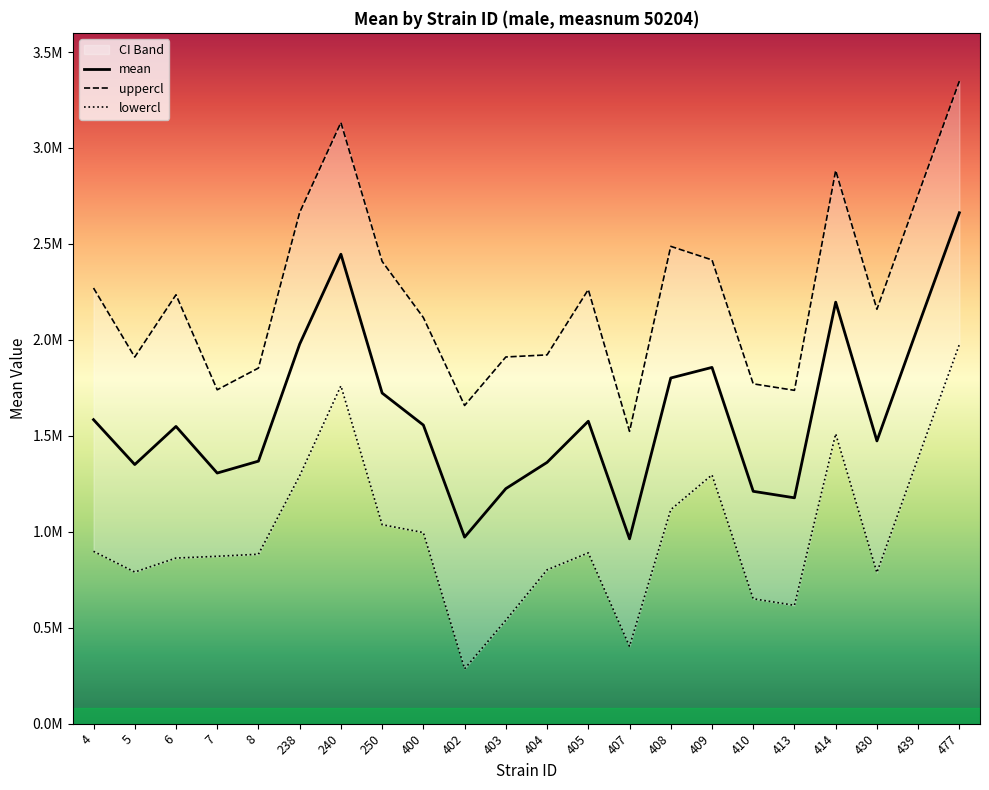

True or false: uppercl and mean intersect in this chart.

False